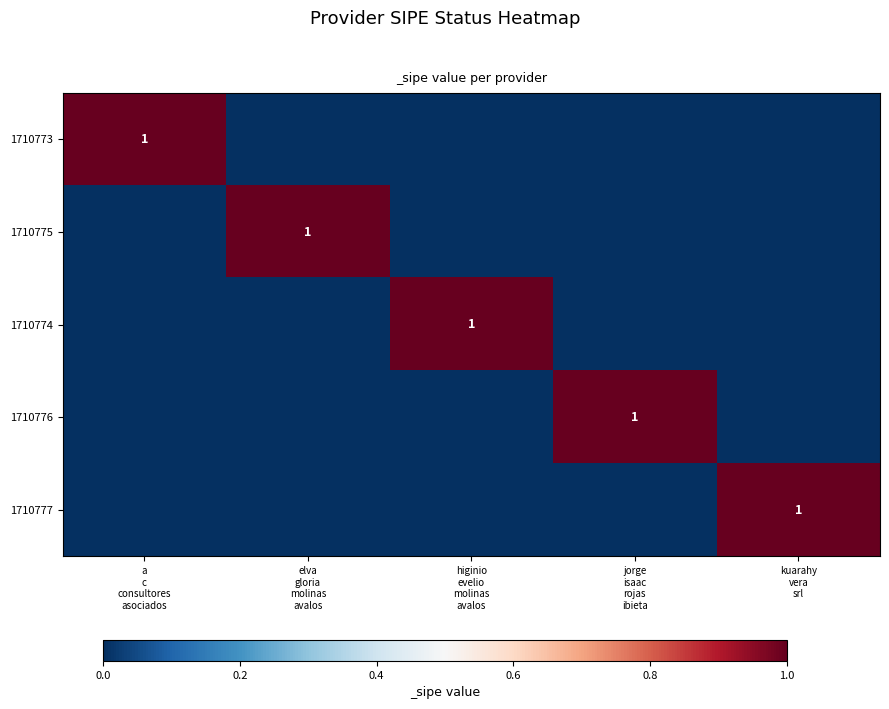

Is the value of 1710777 at elva gloria molinas avalos greater than the value of 1710773 at higinio evelio molinas avalos?

No